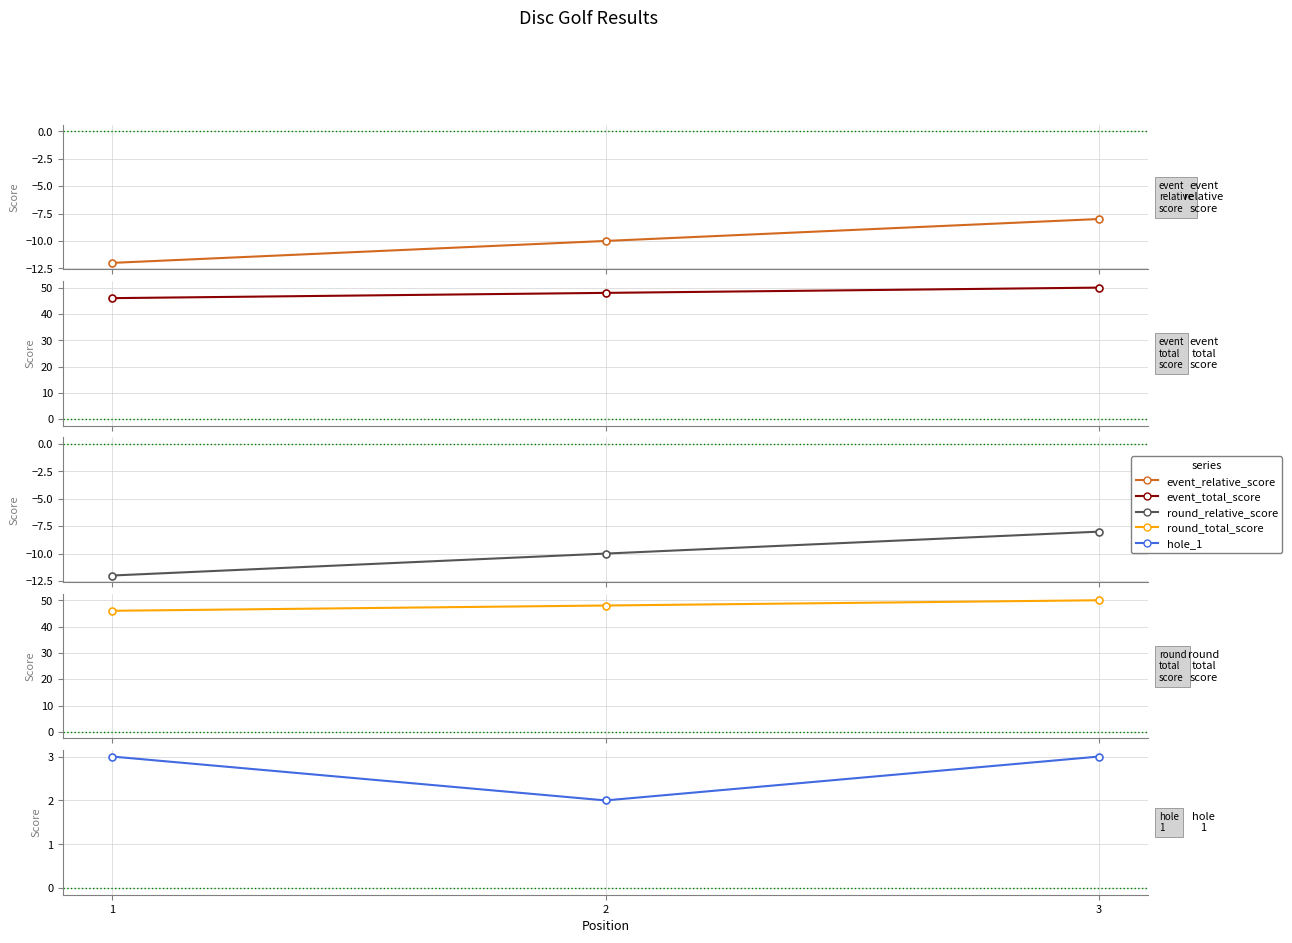

Does the chart display data point markers on the line(s)?

Yes